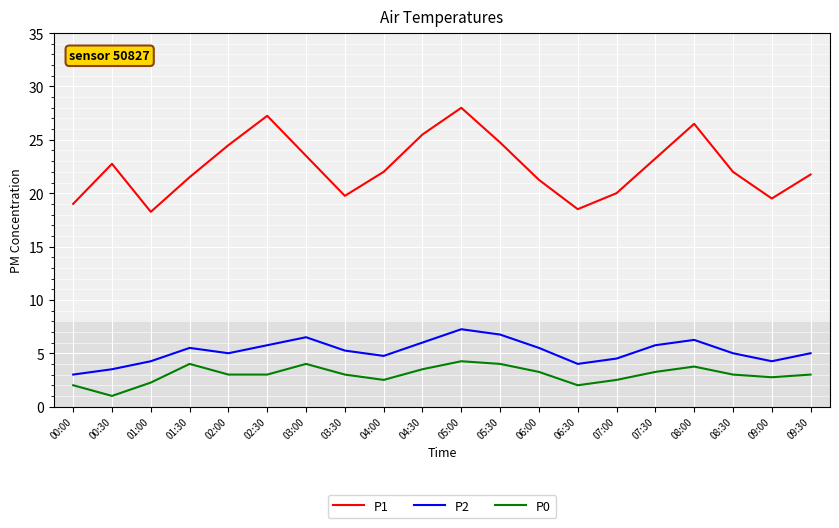

Count the number of categories in the chart.

20